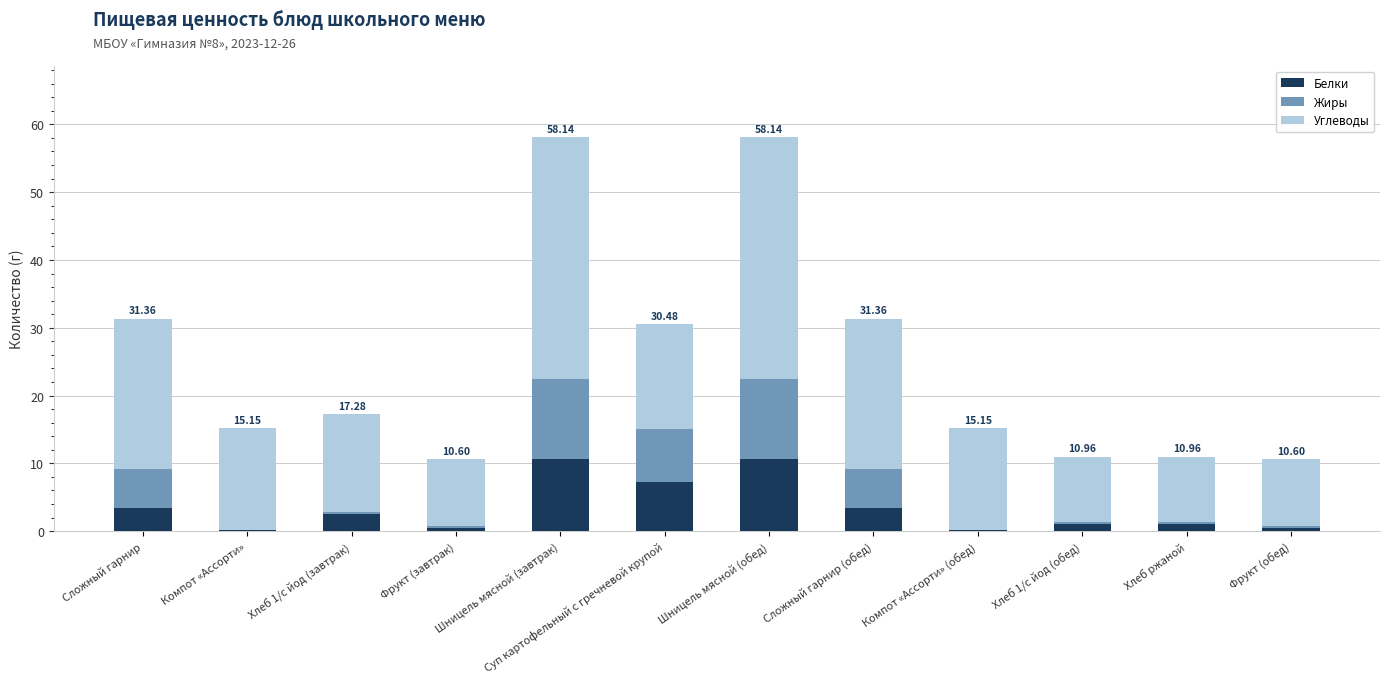

What is the total value across all series at Шницель мясной (обед)?

58.1